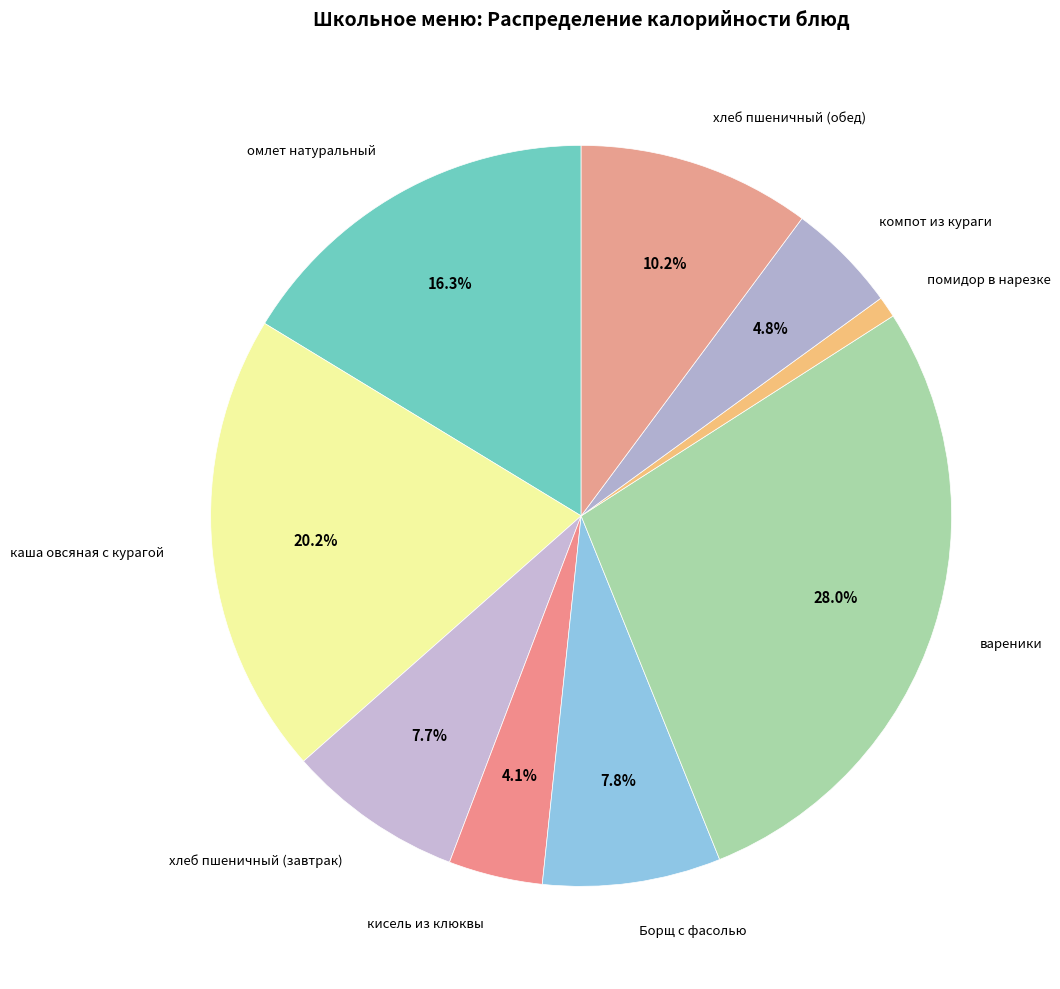

What is the smallest slice in the pie chart?

помидор в нарезке